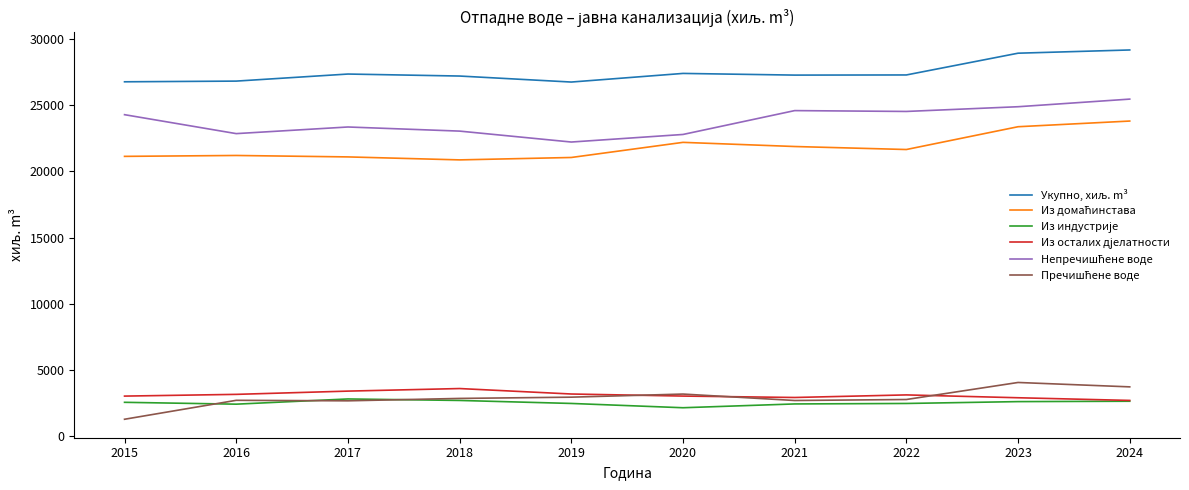

At how many categories does at least one series exceed 6196?

10